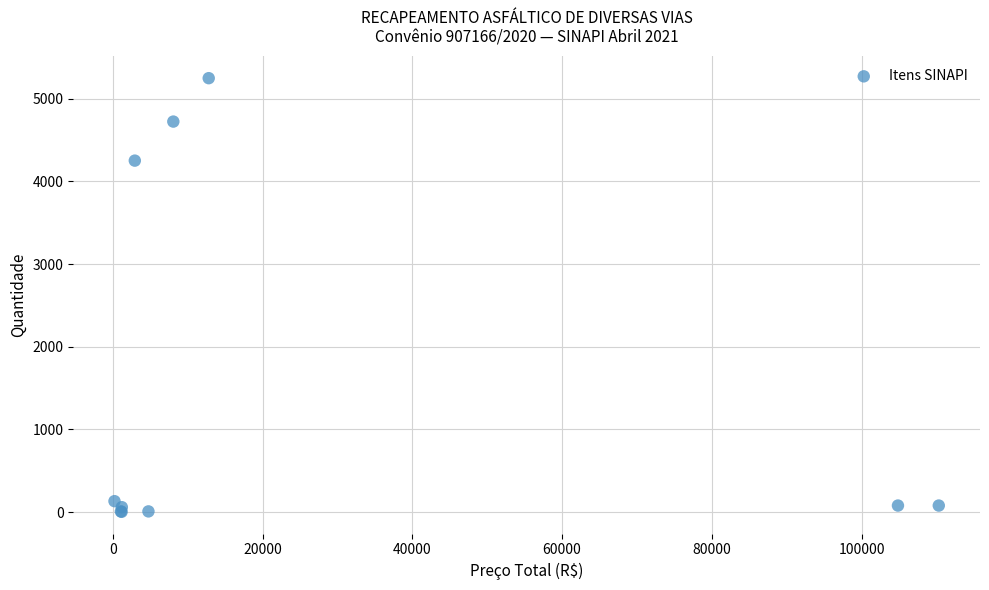

What Y value in the scatter plot is closest to 2625?

4250.3